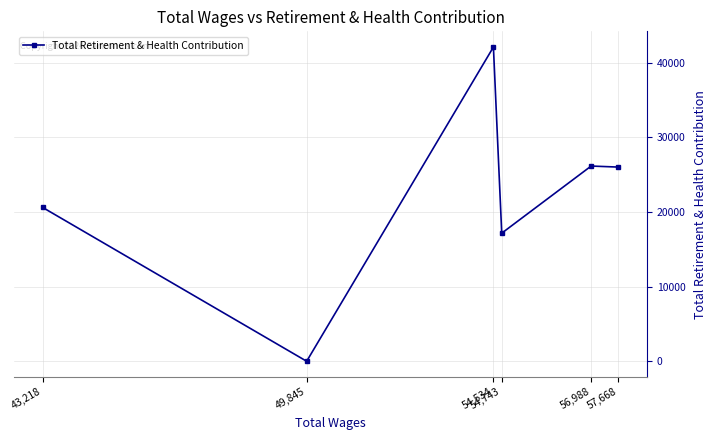

The chart shows a value of 26138 at 56,988. True or false?

True